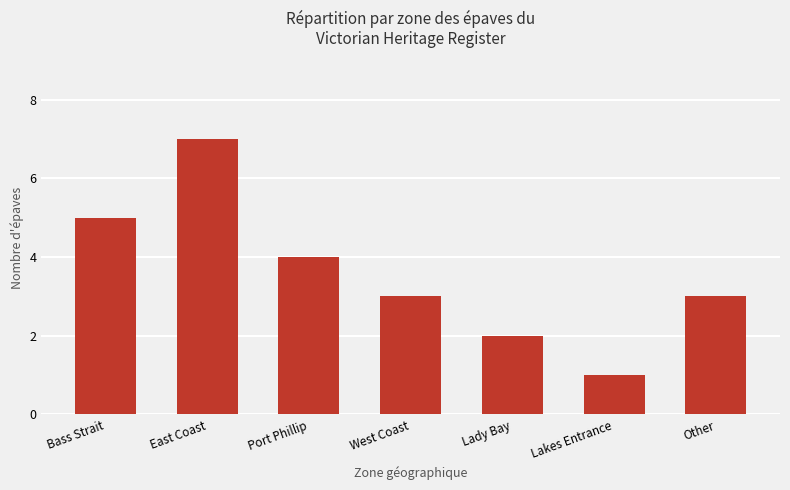

What is the ratio of the value at Lady Bay to the value at Lakes Entrance?

2.0